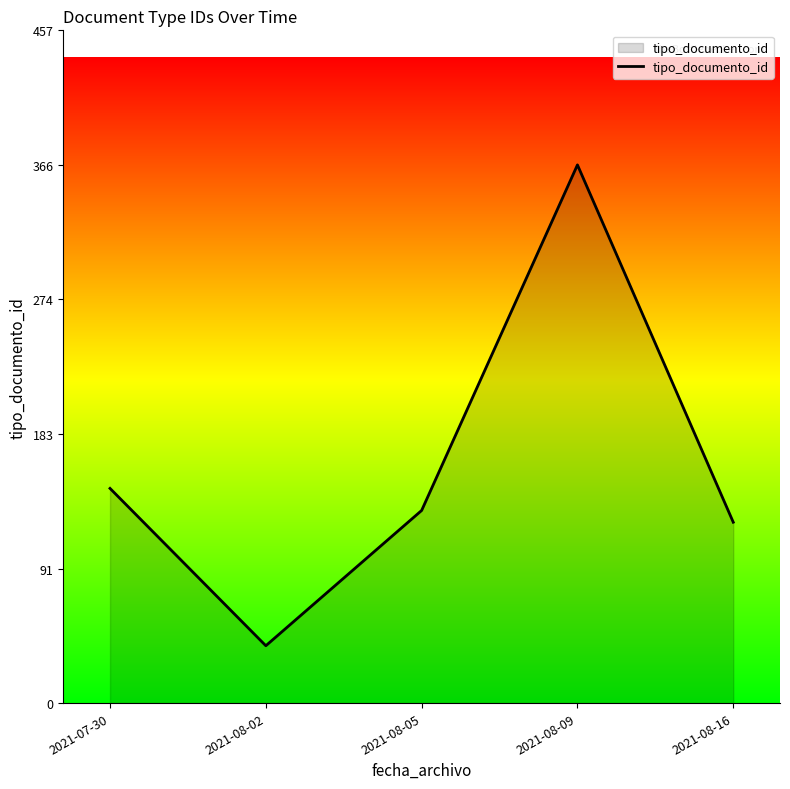

Which category has the highest value across all series?

2021-08-09